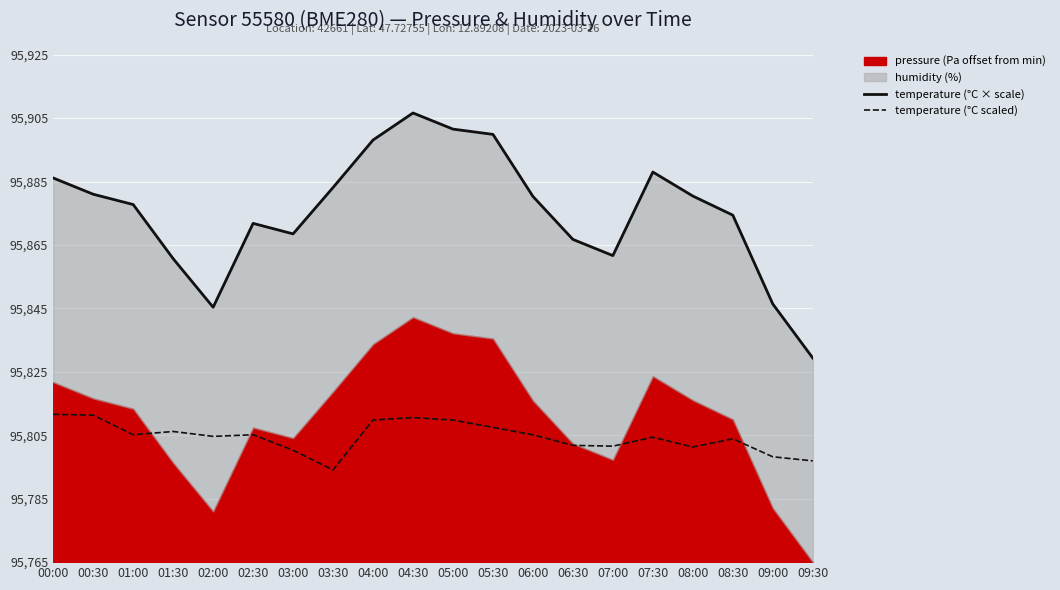

Which has a higher value, 04:00 or 00:00?

04:00